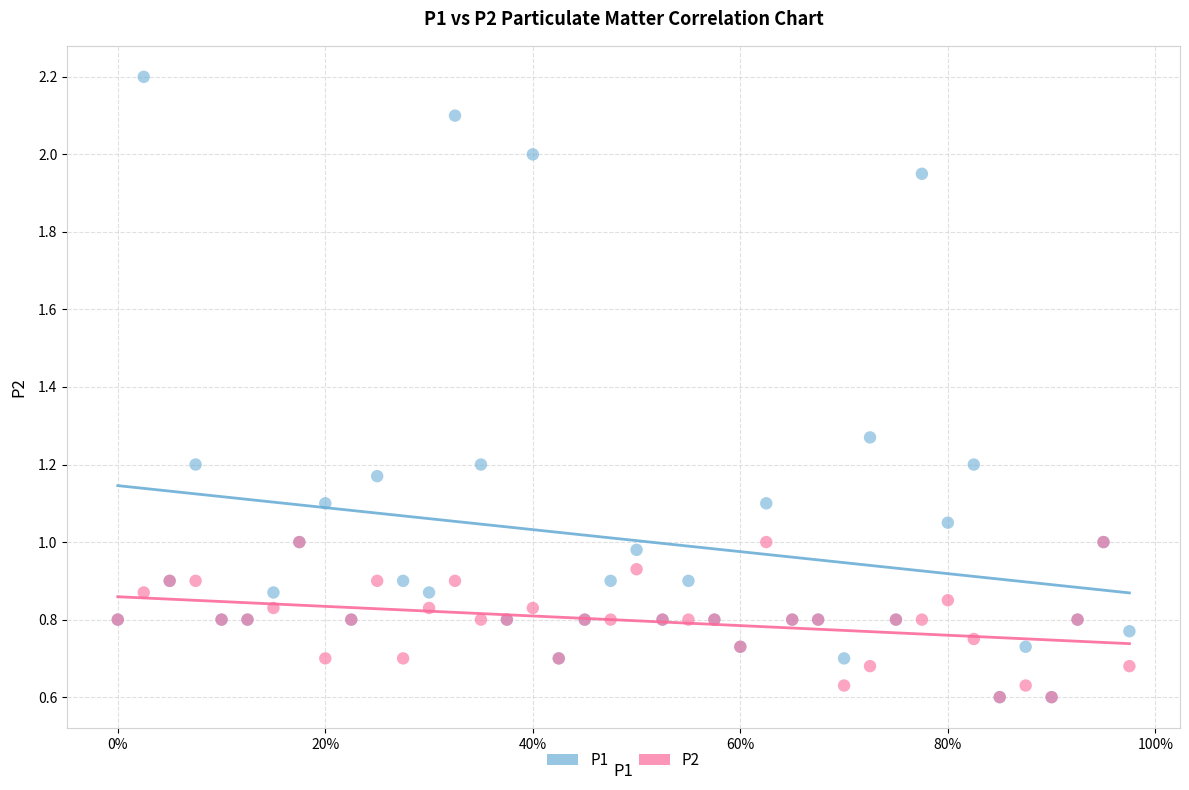

What are all the series names shown in the legend?

P1, P2